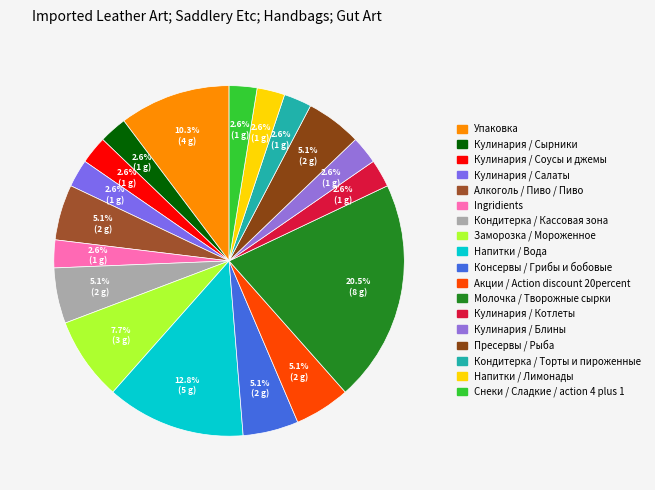

Which has a higher value, Кулинария / Блины or Пресервы / Рыба?

Пресервы / Рыба